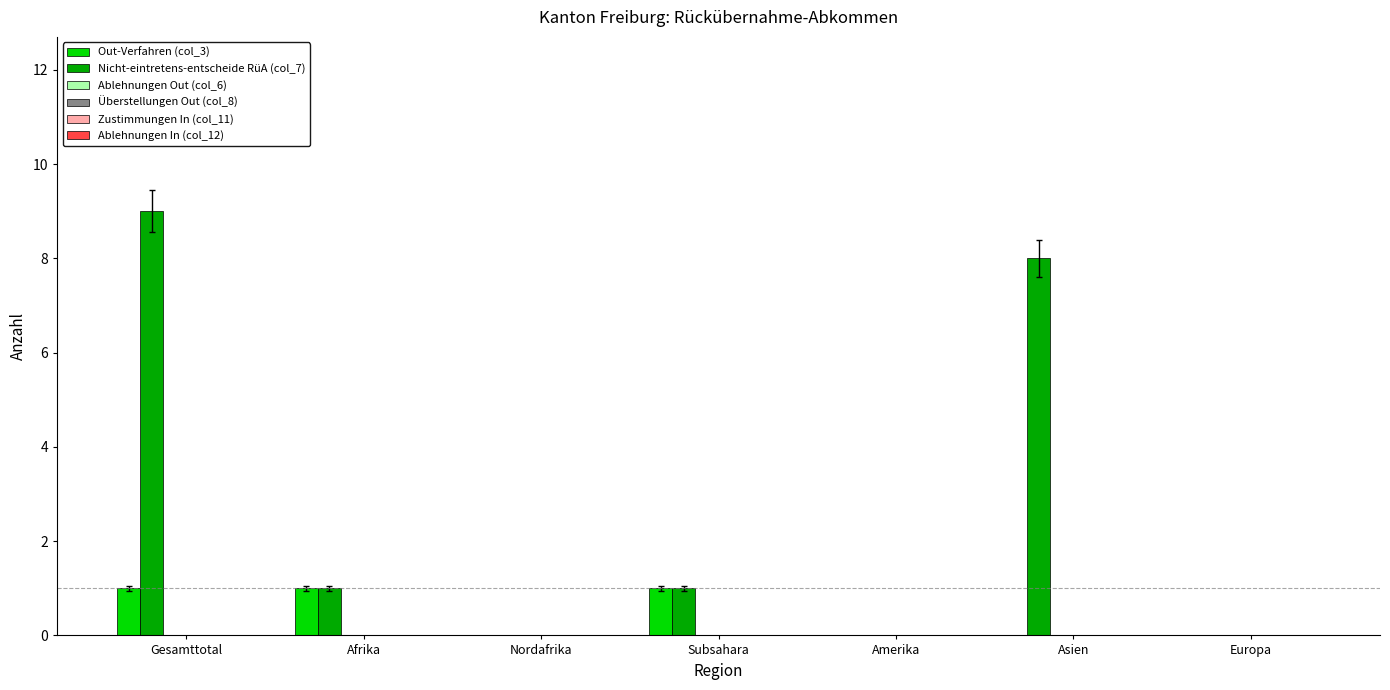

Which series has the largest total across all categories?

Nicht-eintretens-entscheide RüA (col_7)